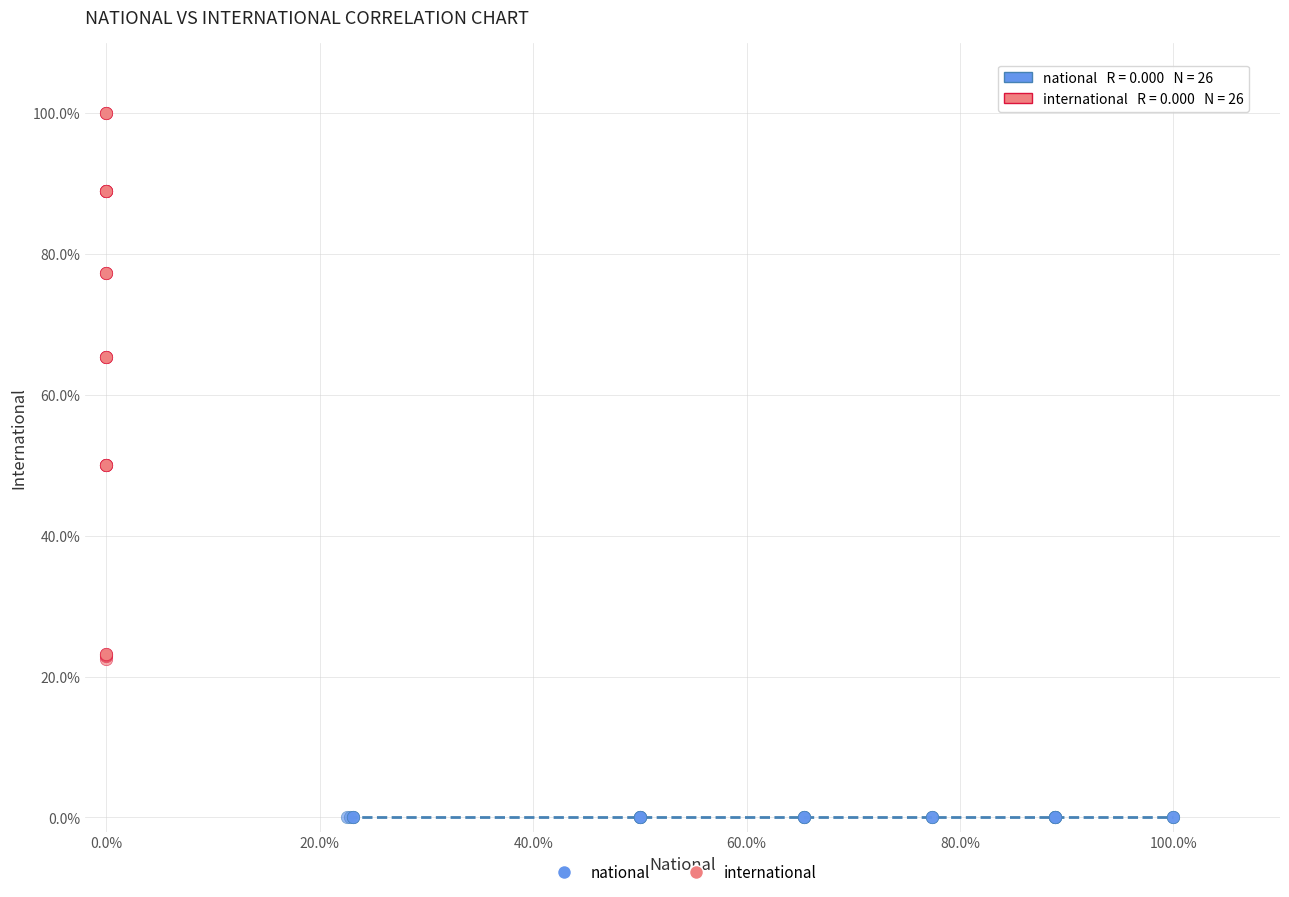

What are all the series names shown in the legend?

national, international